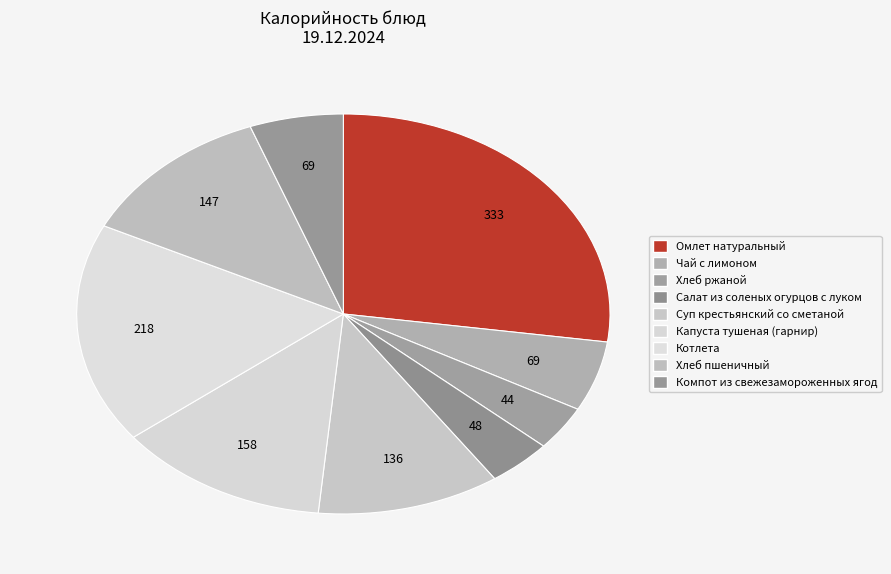

Is there any slice that represents more than half of the pie?

No